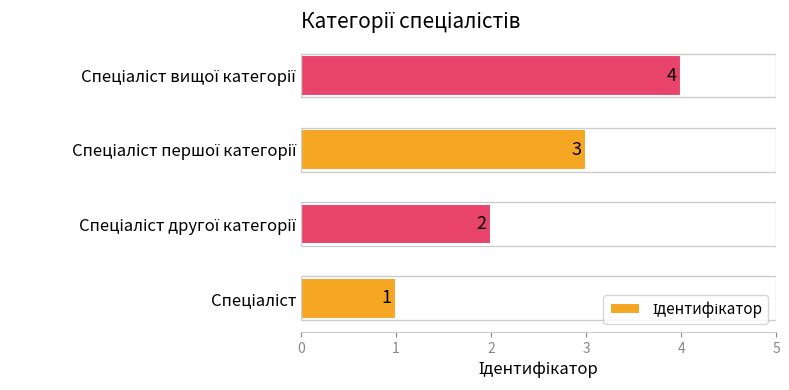

What is the sum of all values?

10